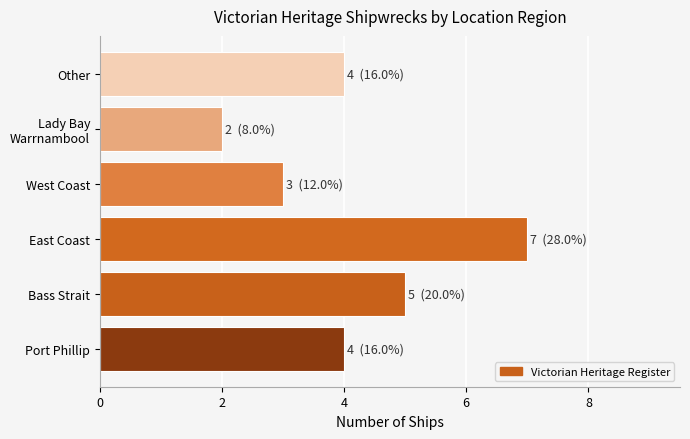

How many data points does each series have?

6